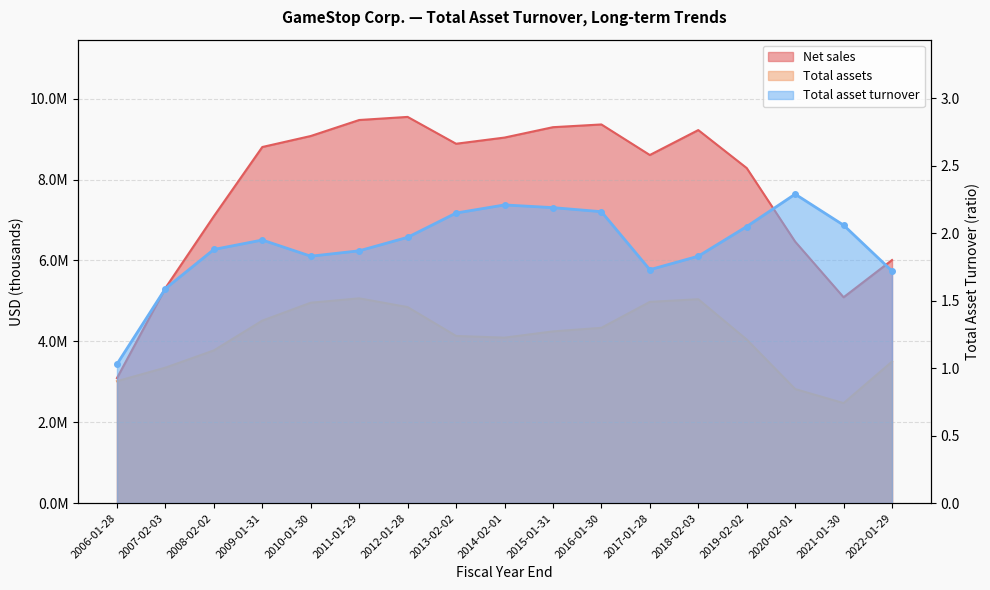

True or false: Total asset turnover and Total assets cross at least once.

False